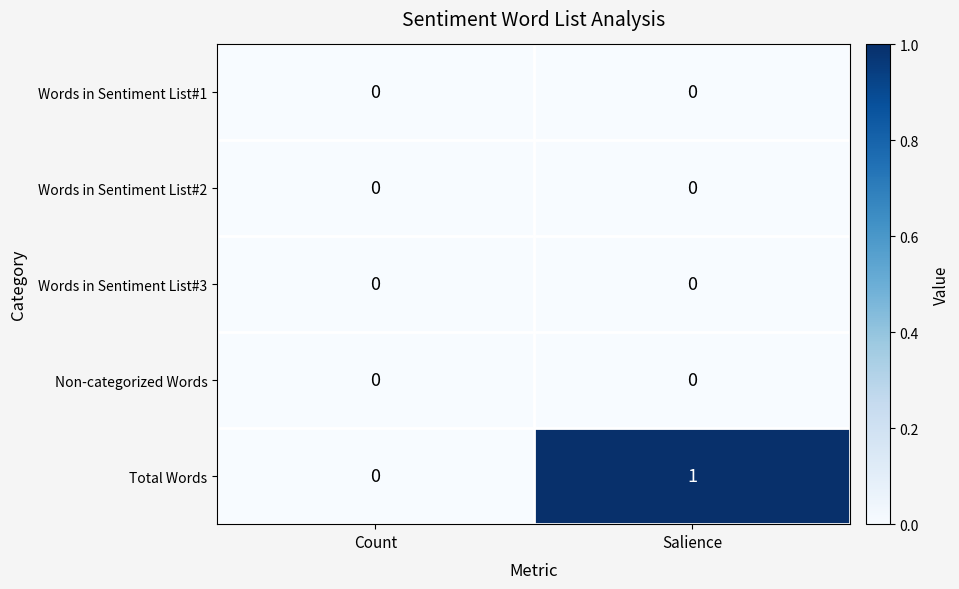

Which series has the largest total across all categories?

Total Words